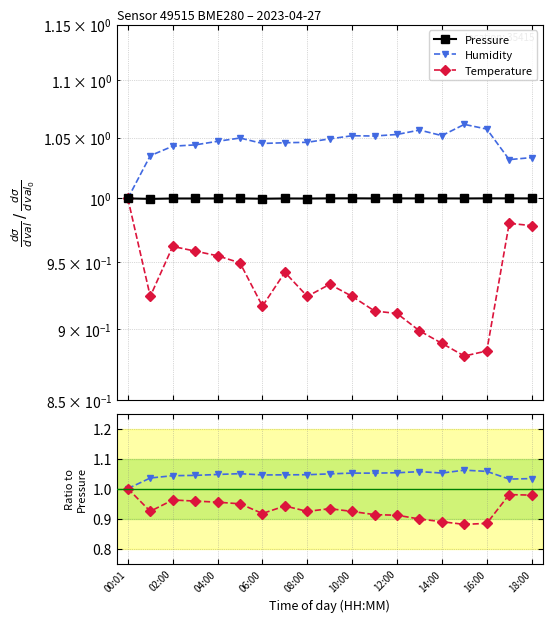

What is the maximum value shown in the chart?

1.1